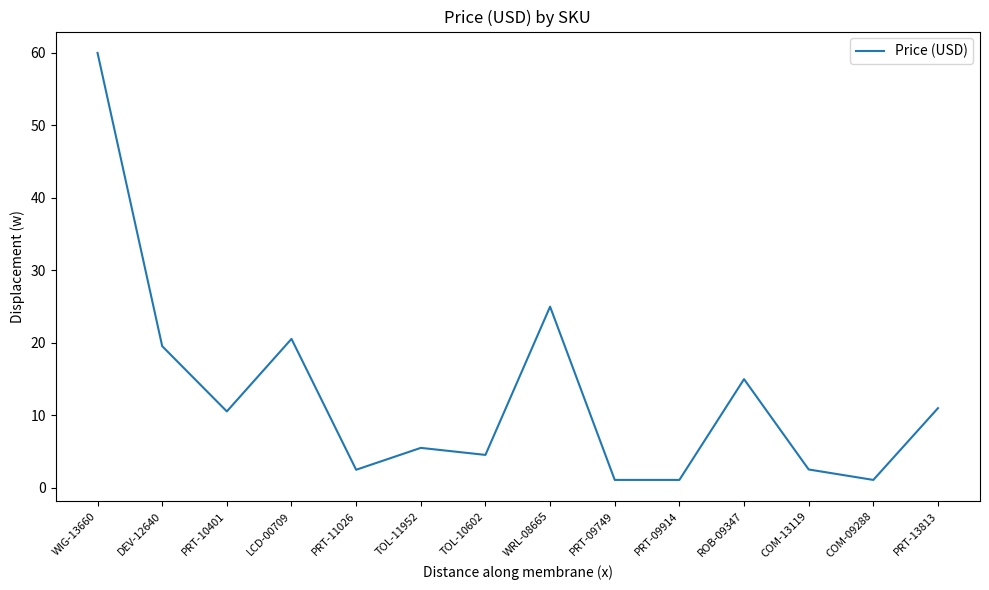

Is it true that the value at WIG-13660 is 60.0?

True